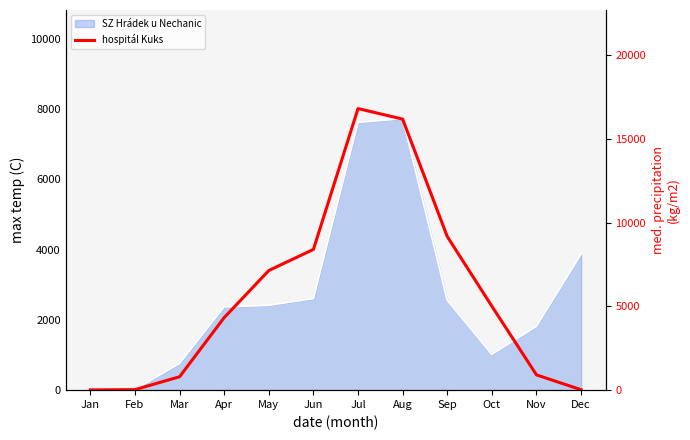

Reading right to left, extract all data points from this chart.

26	911	5011	9174	16186	16816	8405	7144	4333	800	32	15